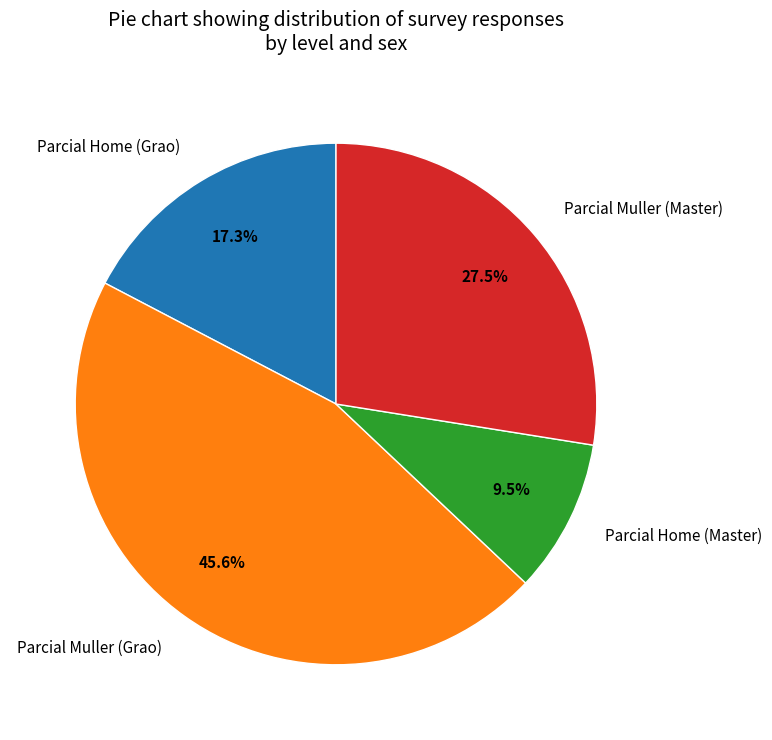

What is the total percentage of Parcial Home (Grao) and Parcial Home (Master)?

26.8%